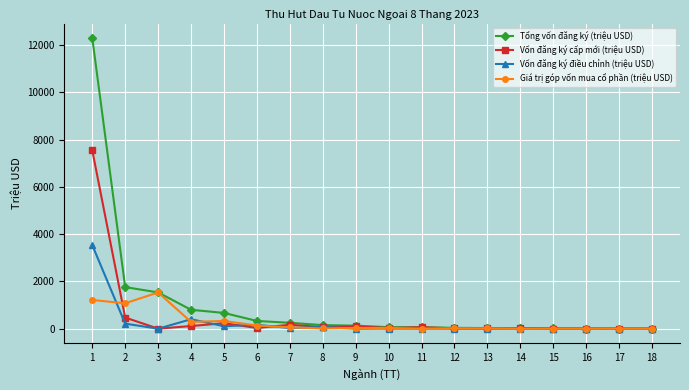

List the series in order of their peak value, highest first.

Tổng vốn đăng ký (triệu USD), Vốn đăng ký cấp mới (triệu USD), Vốn đăng ký điều chỉnh (triệu USD), Giá trị góp vốn mua cổ phần (triệu USD)